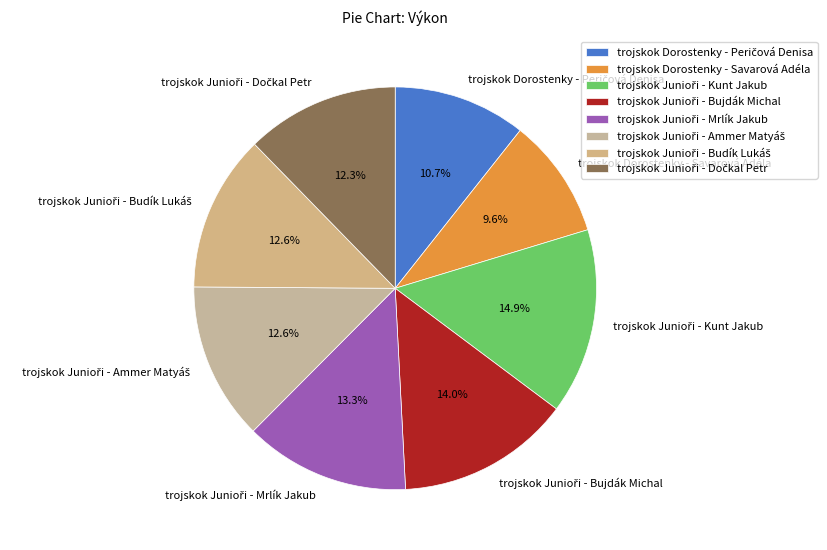

What portion of the pie excludes trojskok Dorostenky - Savarová Adéla?

90.4%